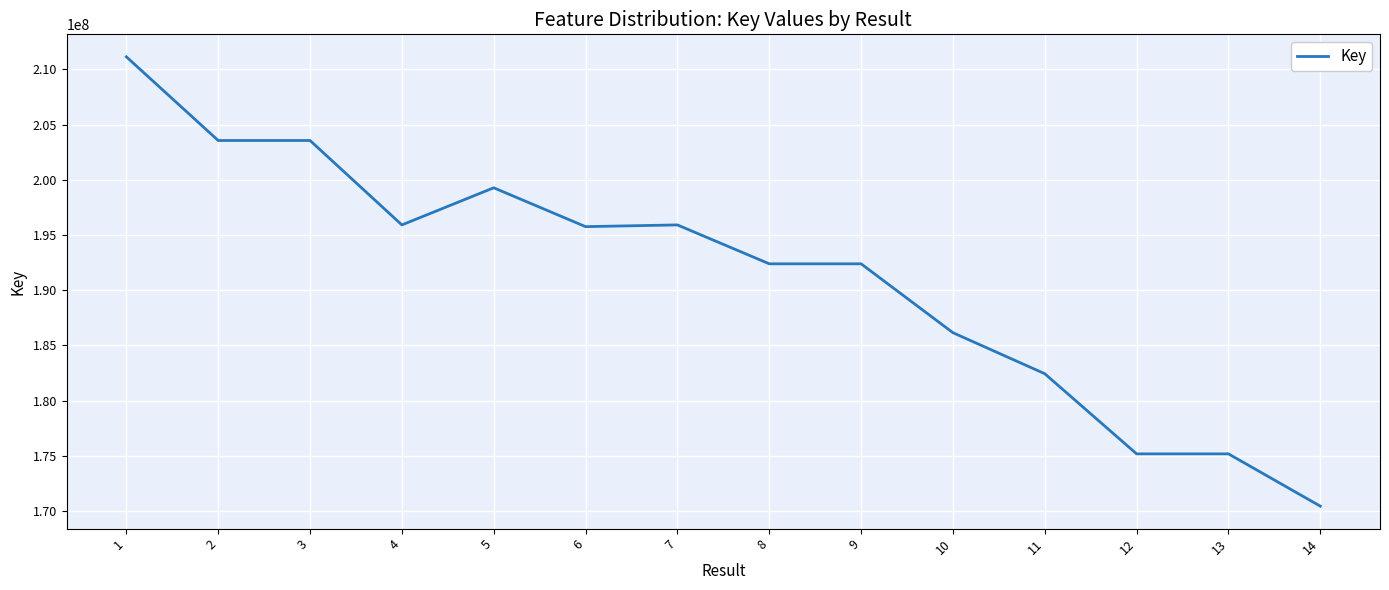

What is the minimum value shown in the chart?

170435819